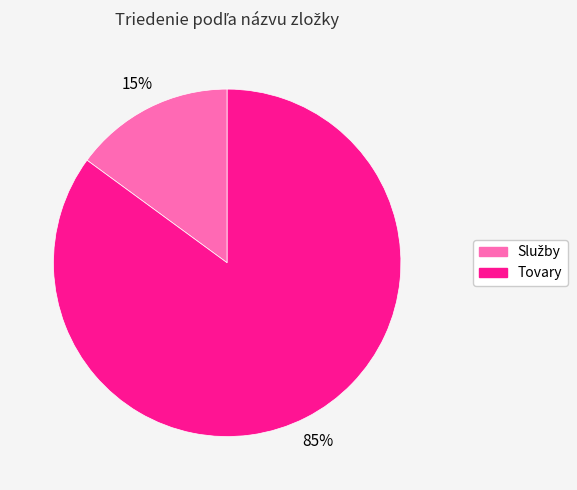

To the nearest percent, what is the average slice percentage?

50%